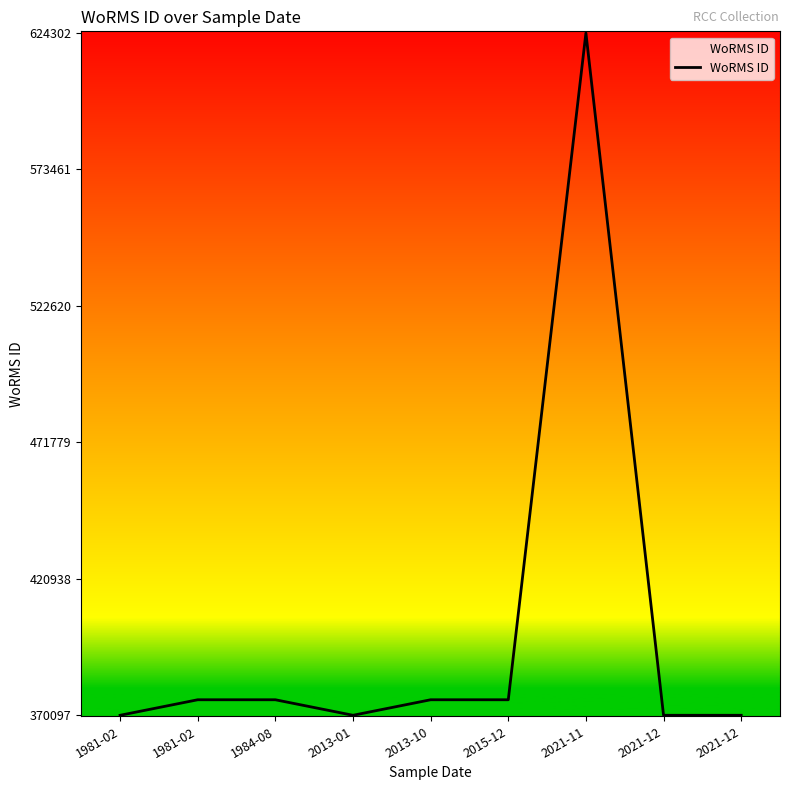

The chart shows a value of 375880 at 2015-12. True or false?

True